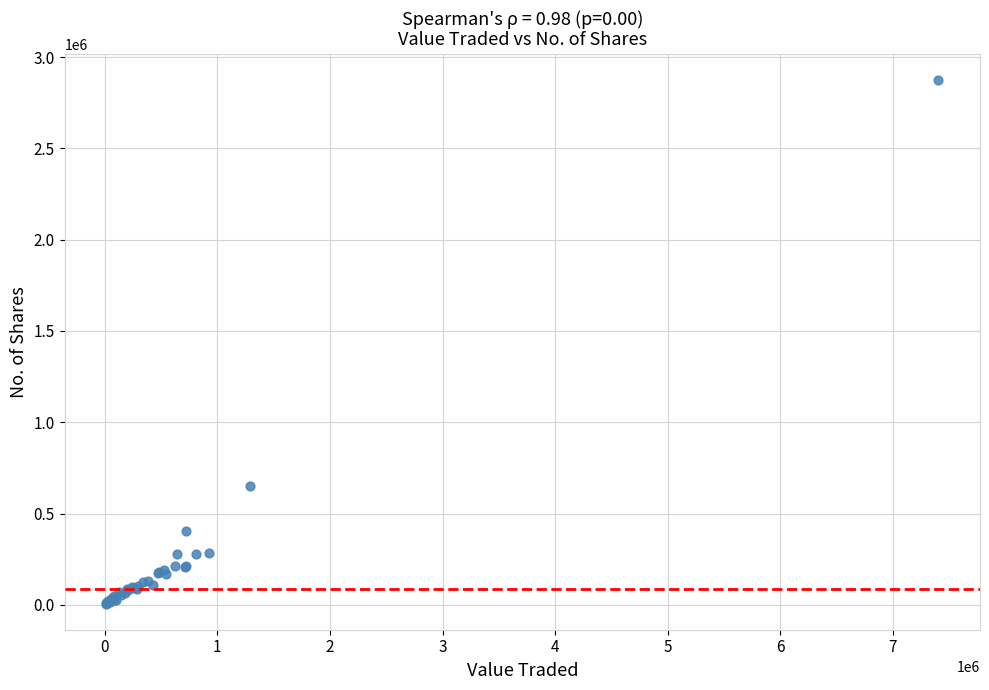

What Y value in the scatter plot is closest to 1440907?

653219